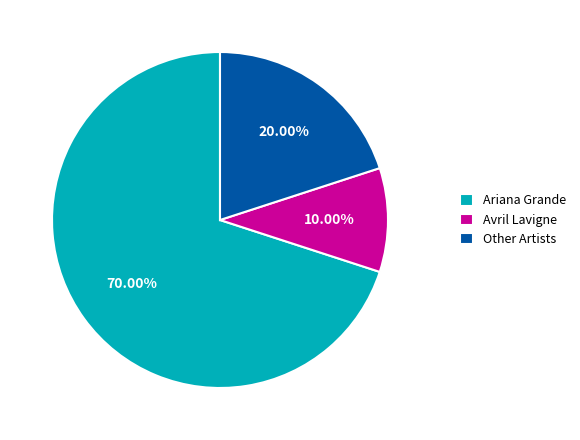

To the nearest percent, what percentage of the pie is Avril Lavigne?

10%